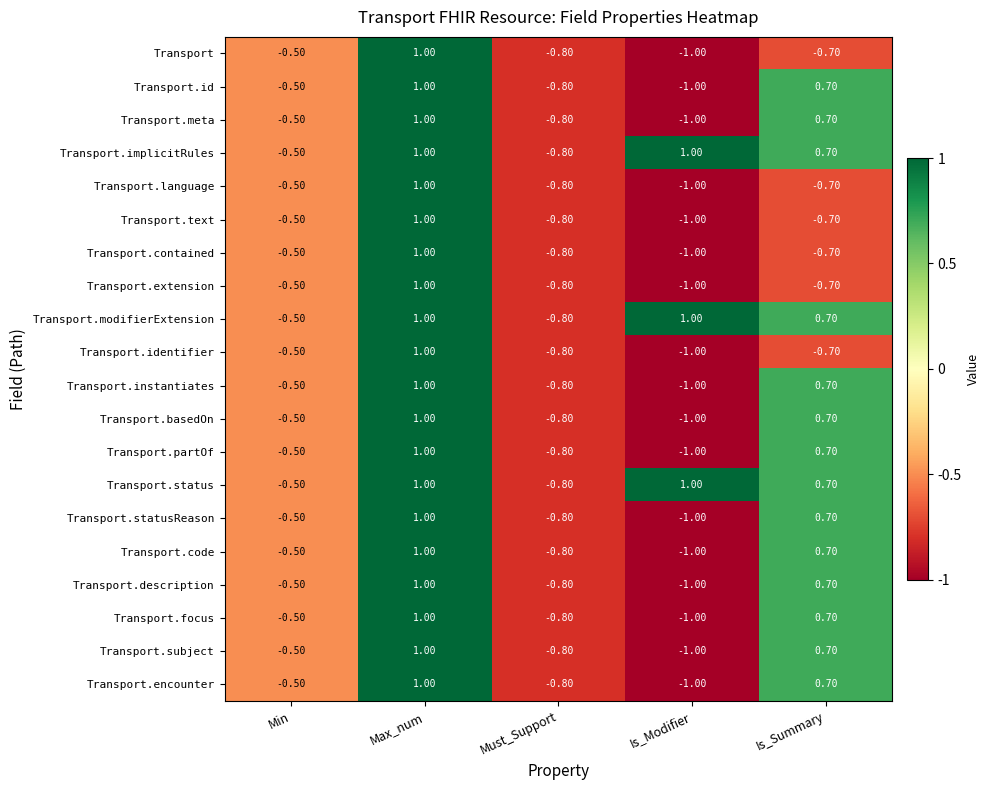

At which category is the sum across all series the highest?

Max_num